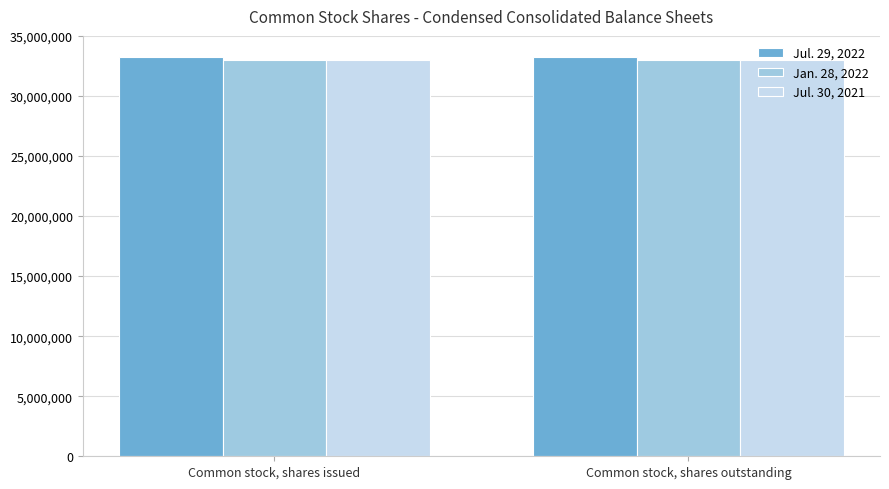

The value of Jul. 30, 2021 at Common stock, shares outstanding is 16634205. True or false?

False